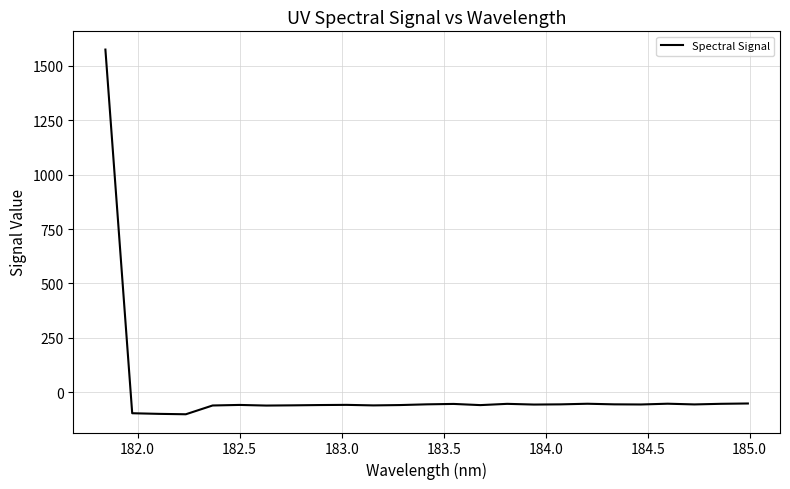

What is the difference between the maximum and minimum values?

1675.5